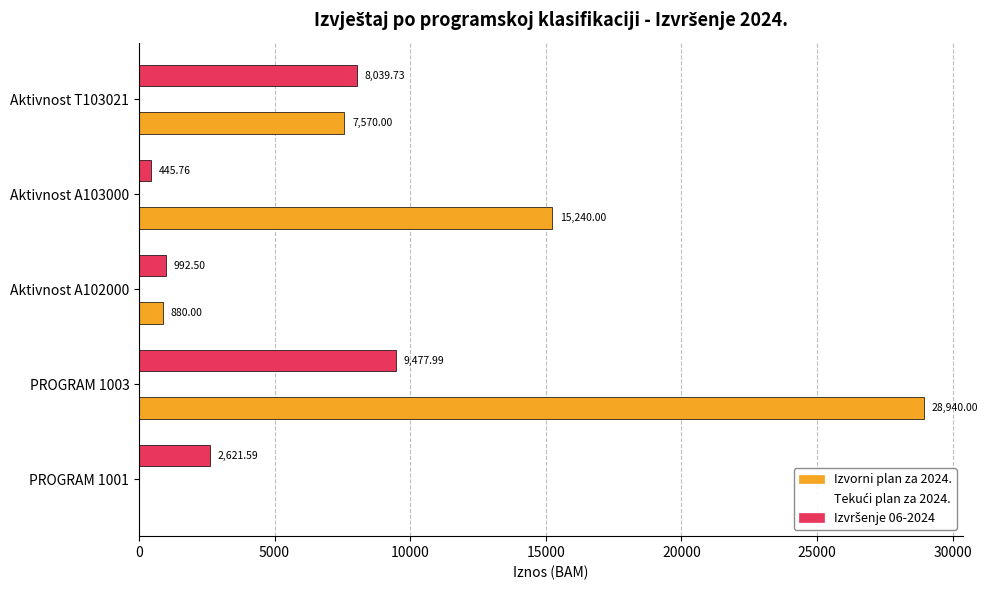

What is the sum of all Izvorni plan za 2024. values?

52630.0